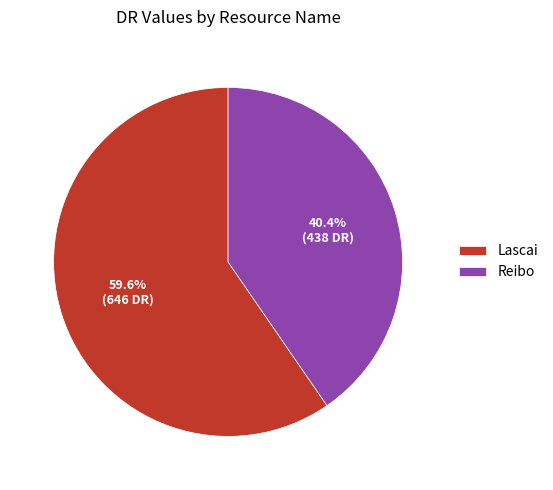

Between Lascai and Reibo, which is larger?

Lascai